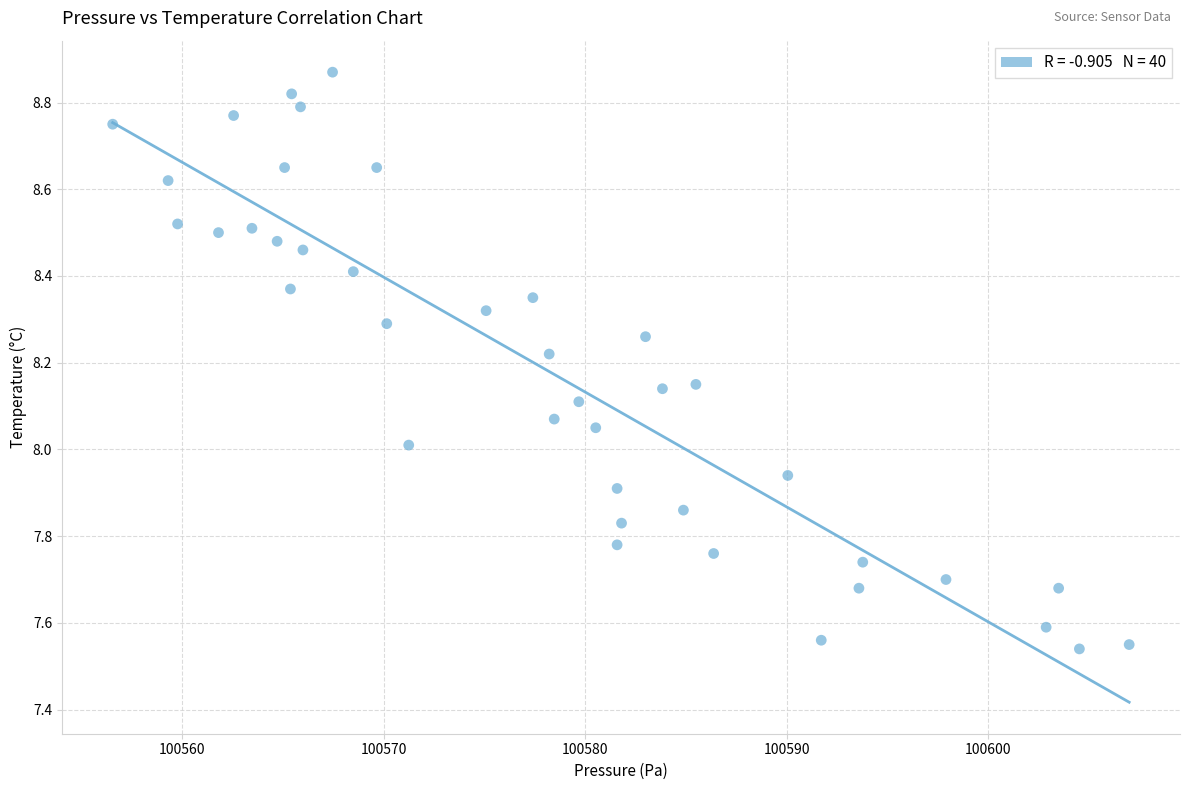

How many points are shown in the scatter plot?

40